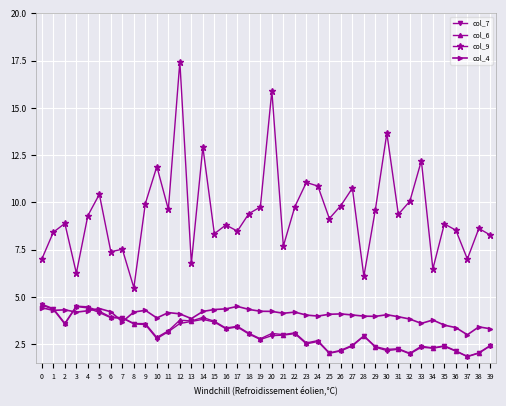

True or false: col_6 and col_9 cross at least once.

False